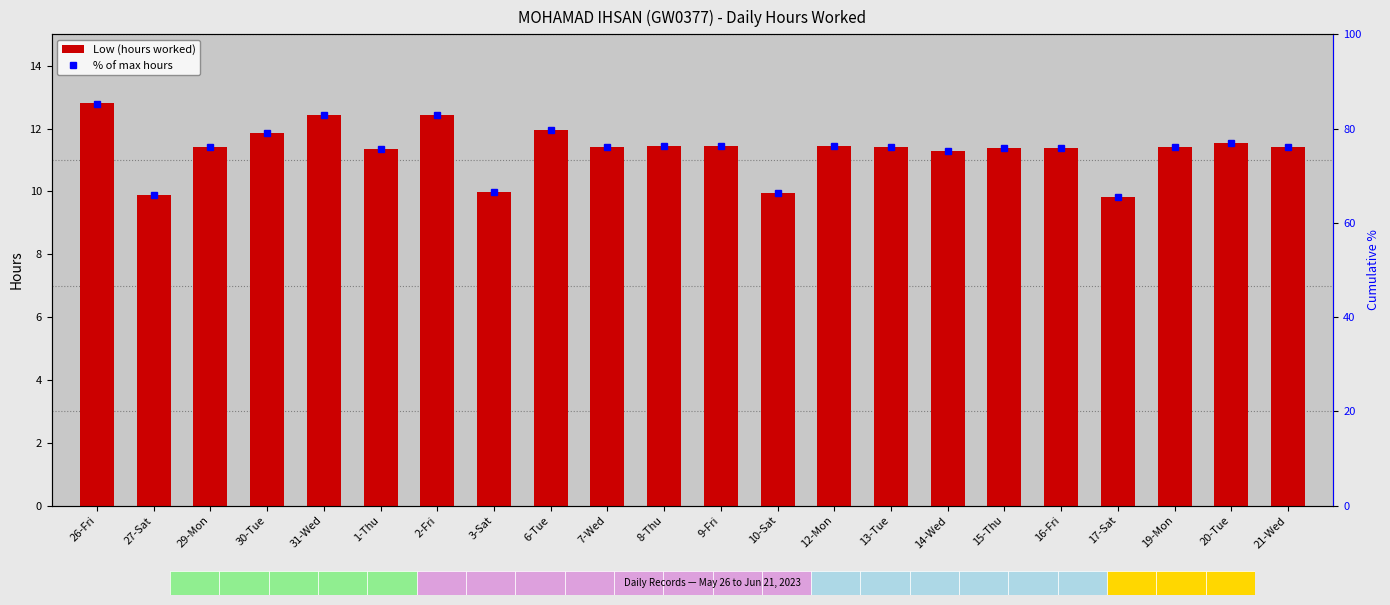

At which category is the sum across all series the highest?

26-Fri